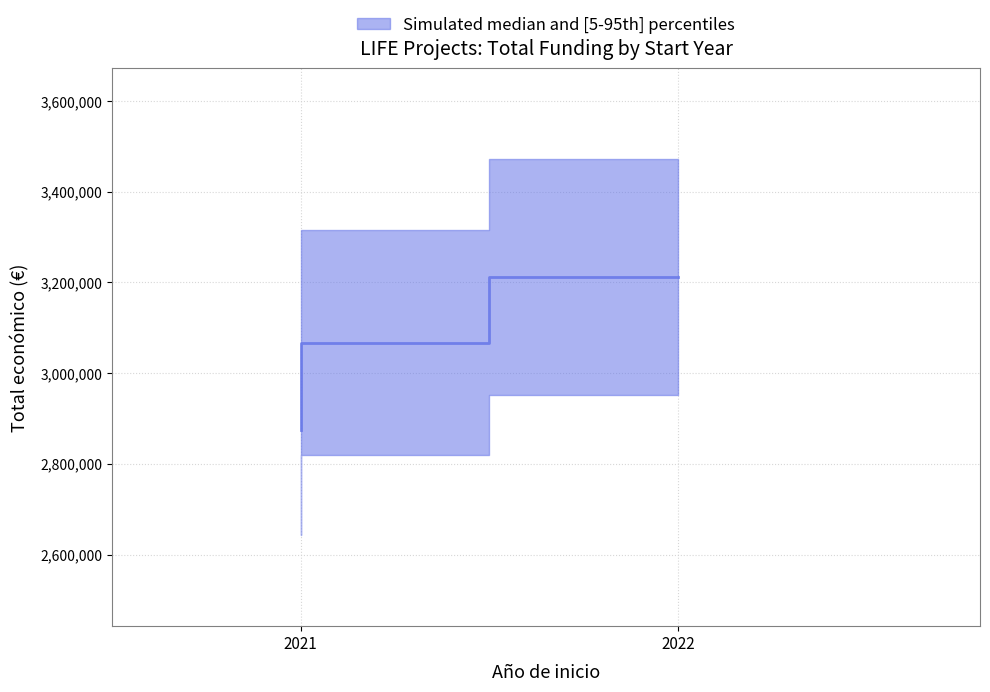

What is the sum of the values at 2022 and 2021?

6279053.5